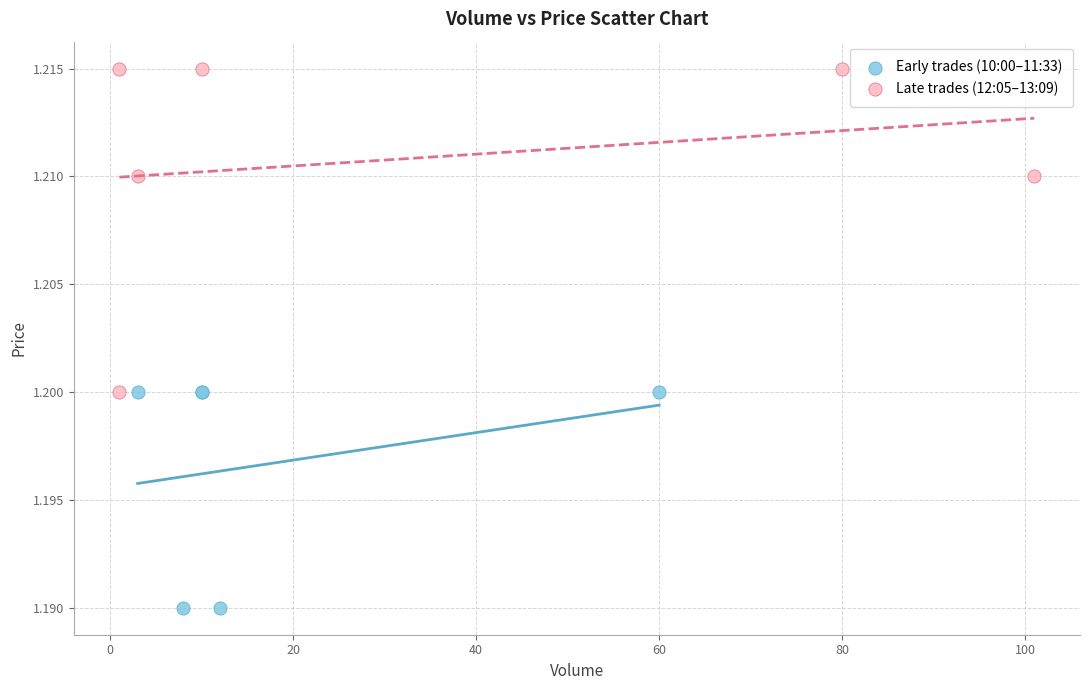

Which series reaches the maximum Y coordinate?

Late trades (12:05–13:09)